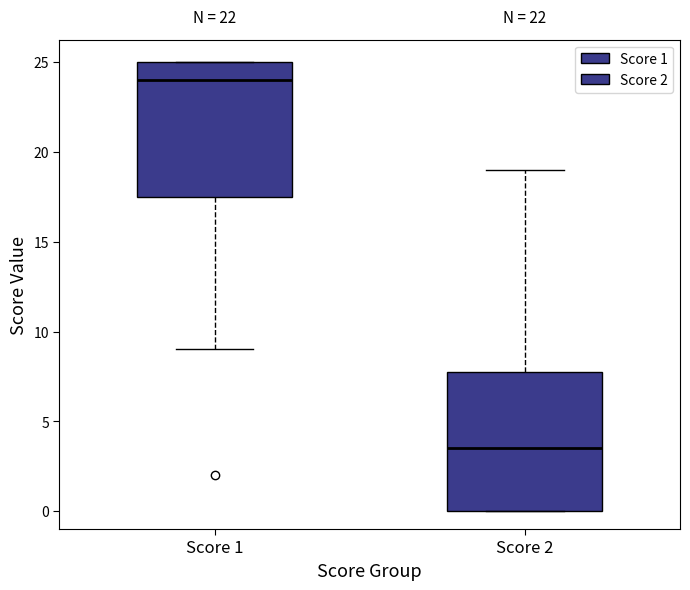

Reading left to right, transcribe this box plot: for each box, give where its median line is, the range the box spans, and where its two whiskers end, as read against the y-axis. The values are not printed on the chart, so give them approximately, as read against the axis.

Score 1: median 24.0, box 17.5 to 25.0, whiskers 9.0 to 25.0
Score 2: median 3.5, box 0.0 to 8.0, whiskers 0.0 to 19.0